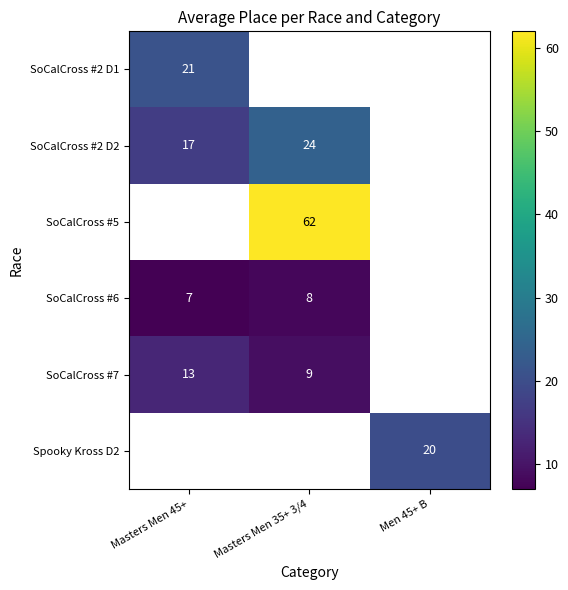

What is the greatest value displayed?

62.0